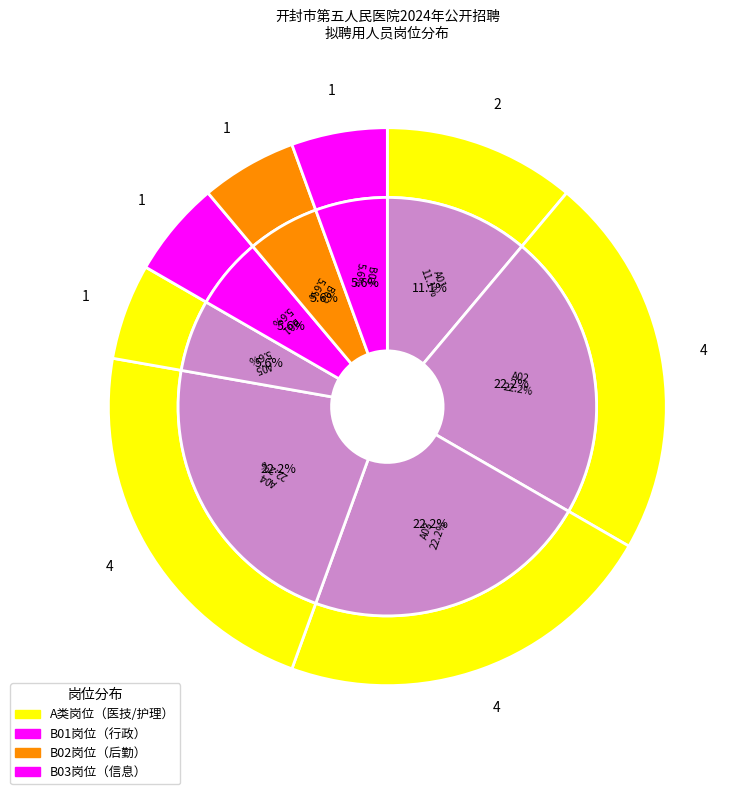

Between B02 and A05, which is larger?

B02